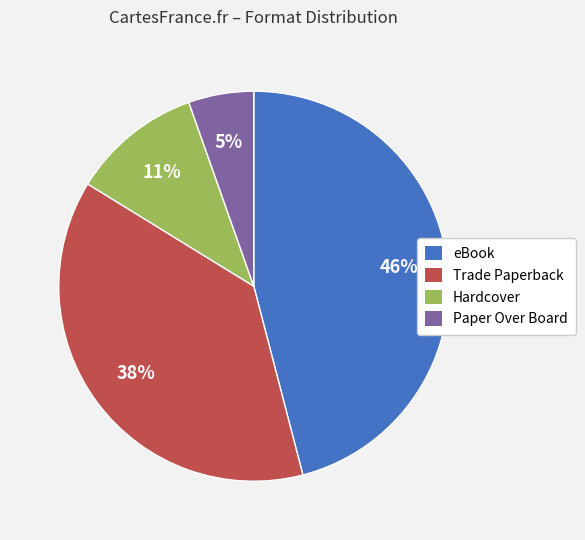

To the nearest percent, what is the difference between the Paper Over Board and eBook slice percentages?

41%